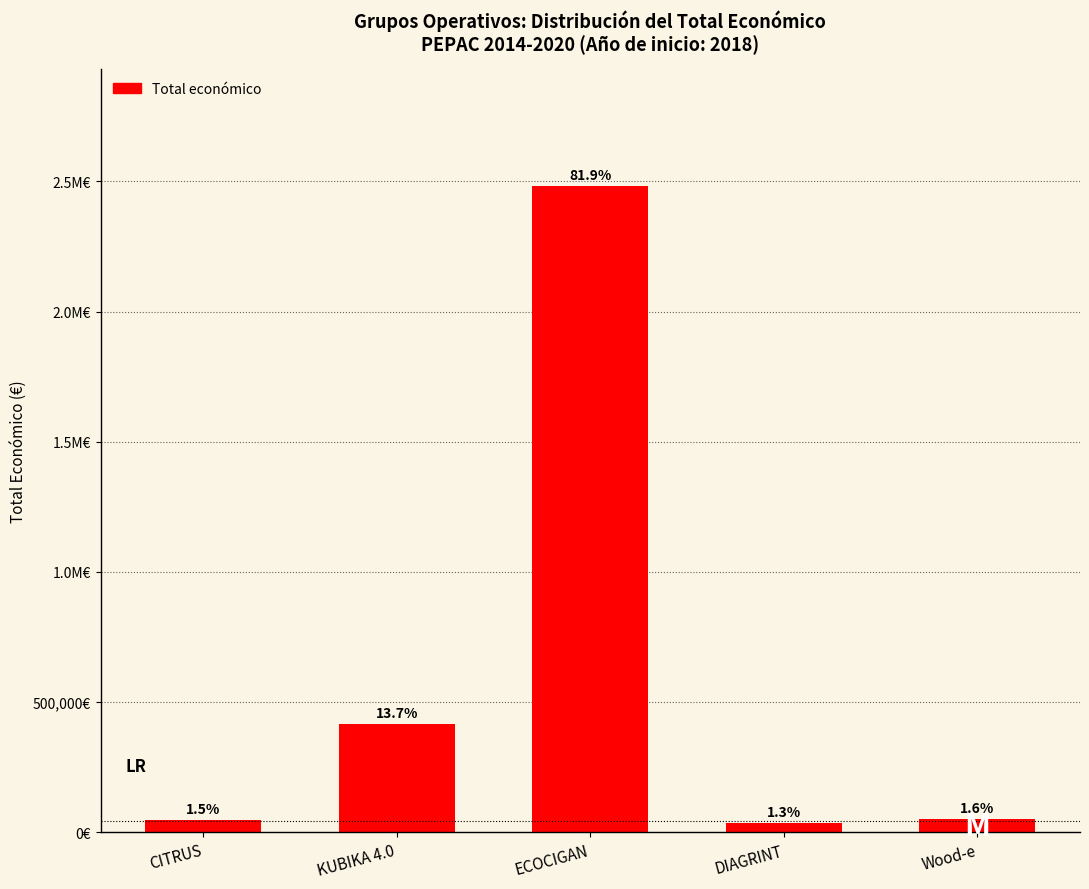

At which category does the chart reach its peak across all series?

ECOCIGAN